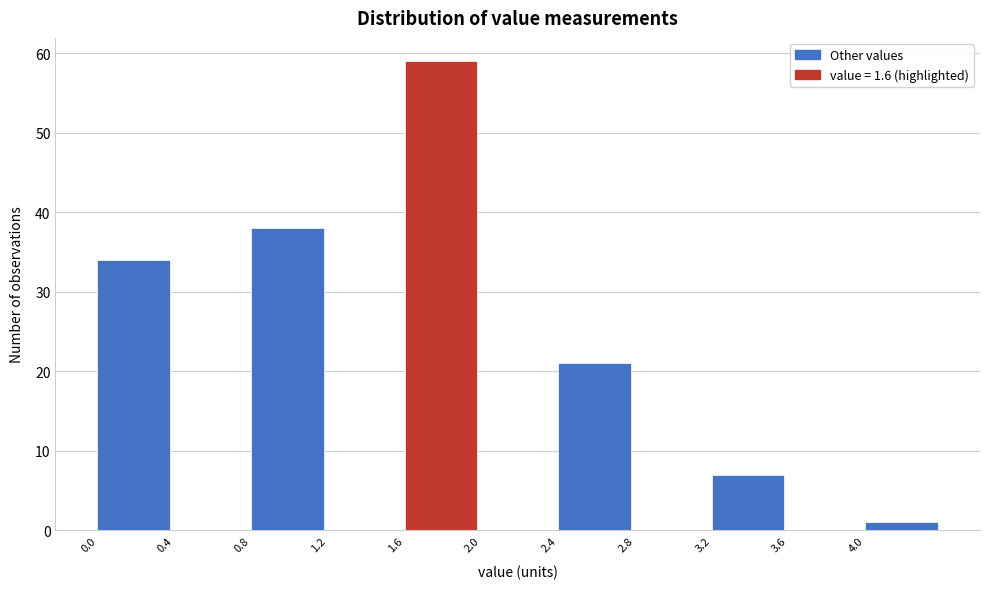

How tall is the bar that spans 0.8 to 1.2 on the x-axis? The values are not printed on the chart, so give them approximately, as read against the axis.

38